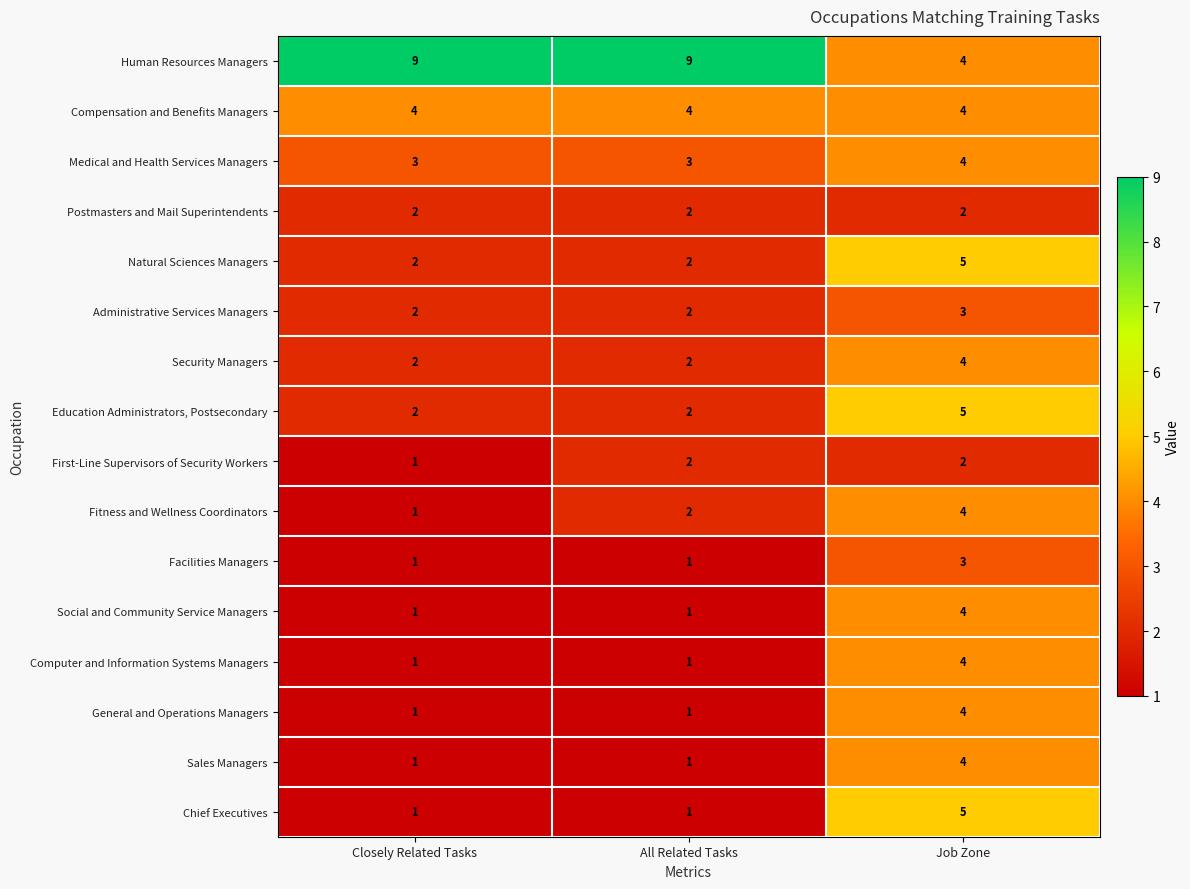

Which series has the largest range (max minus min)?

Human Resources Managers